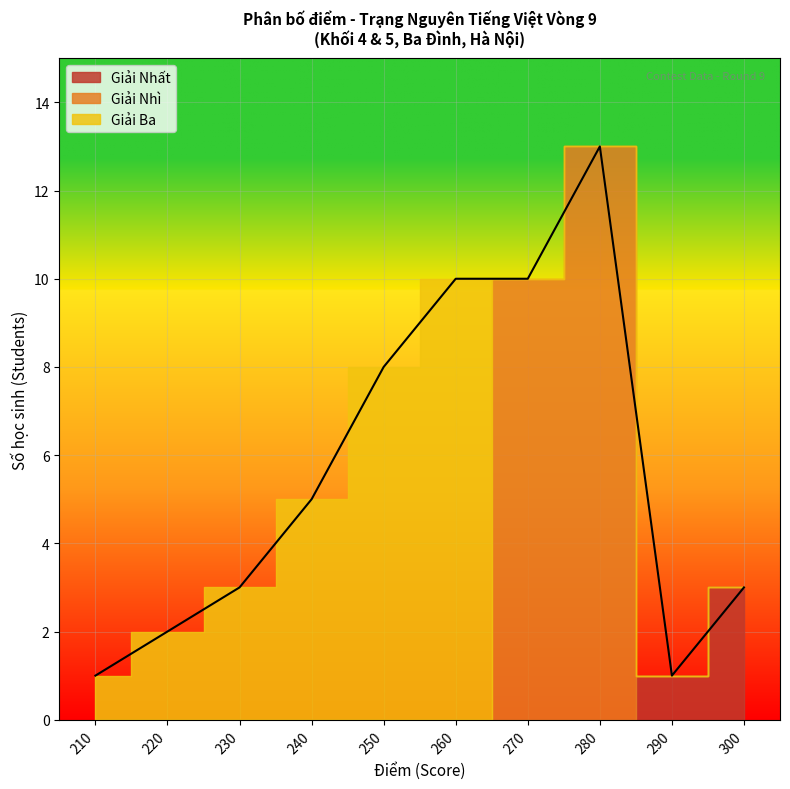

How many data points in Giải Nhất are above 0?

1